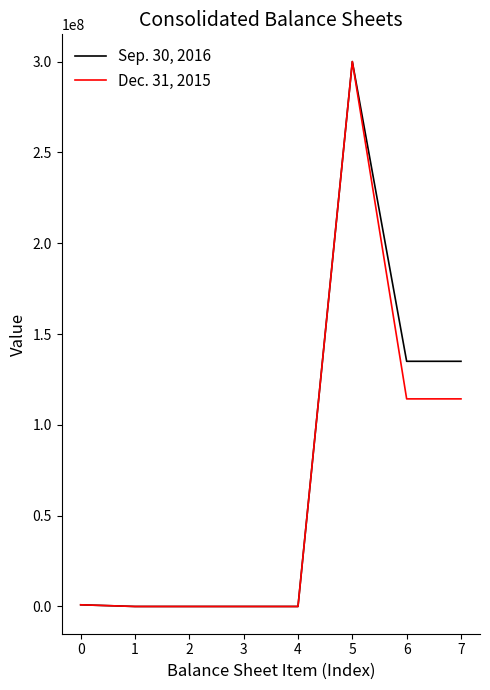

At 7, list the series in order from smallest to largest.

Dec. 31, 2015, Sep. 30, 2016